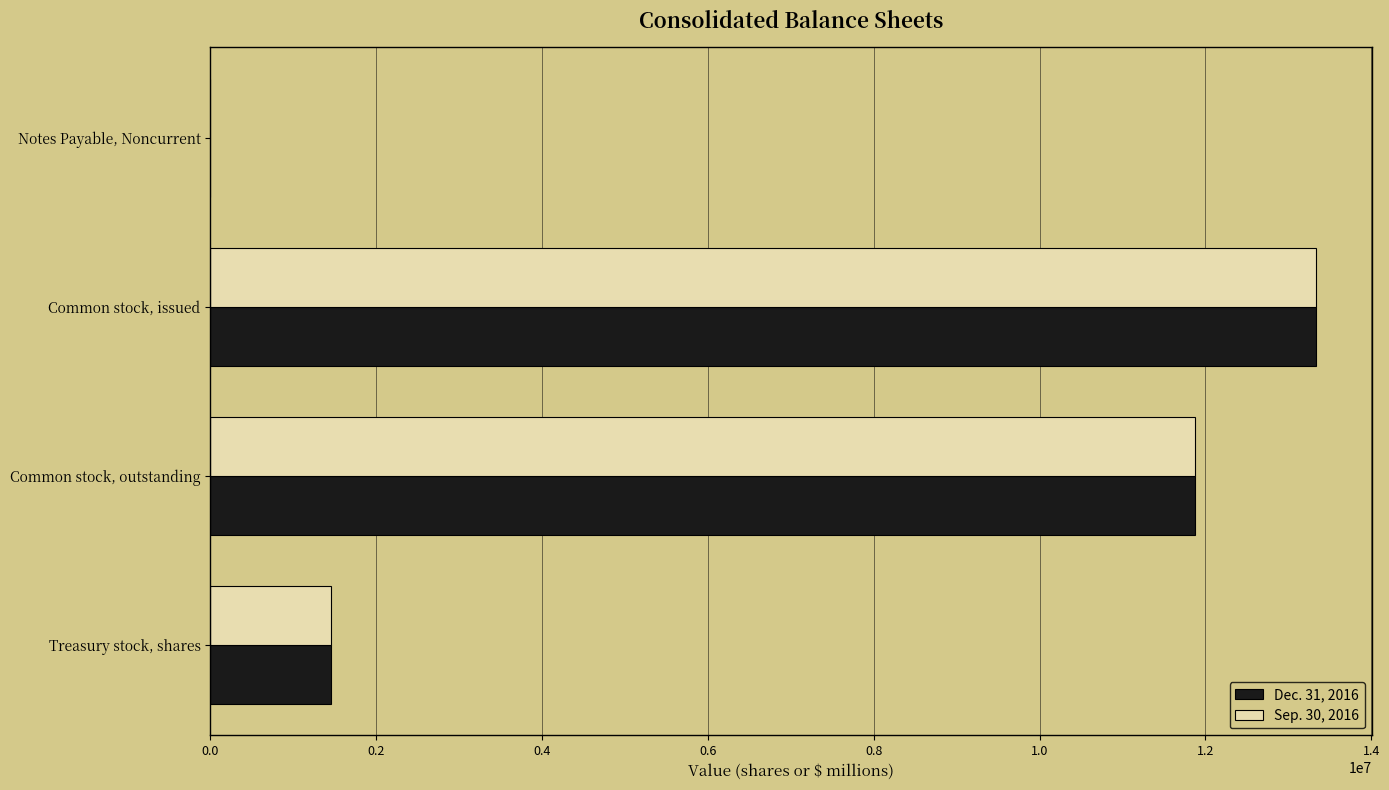

At which category is the sum across all series the highest?

Common stock, issued